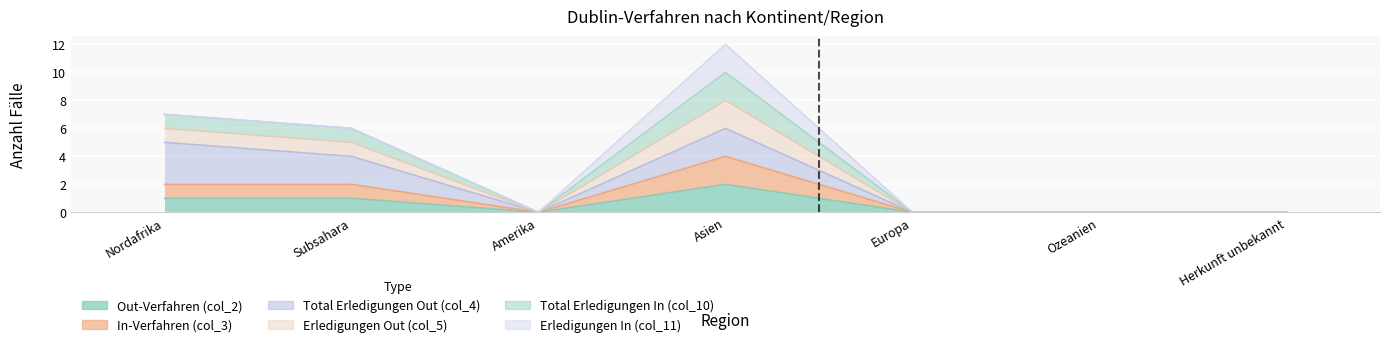

The In-Verfahren (col_3) series shows -2 at Europa. True or false?

False